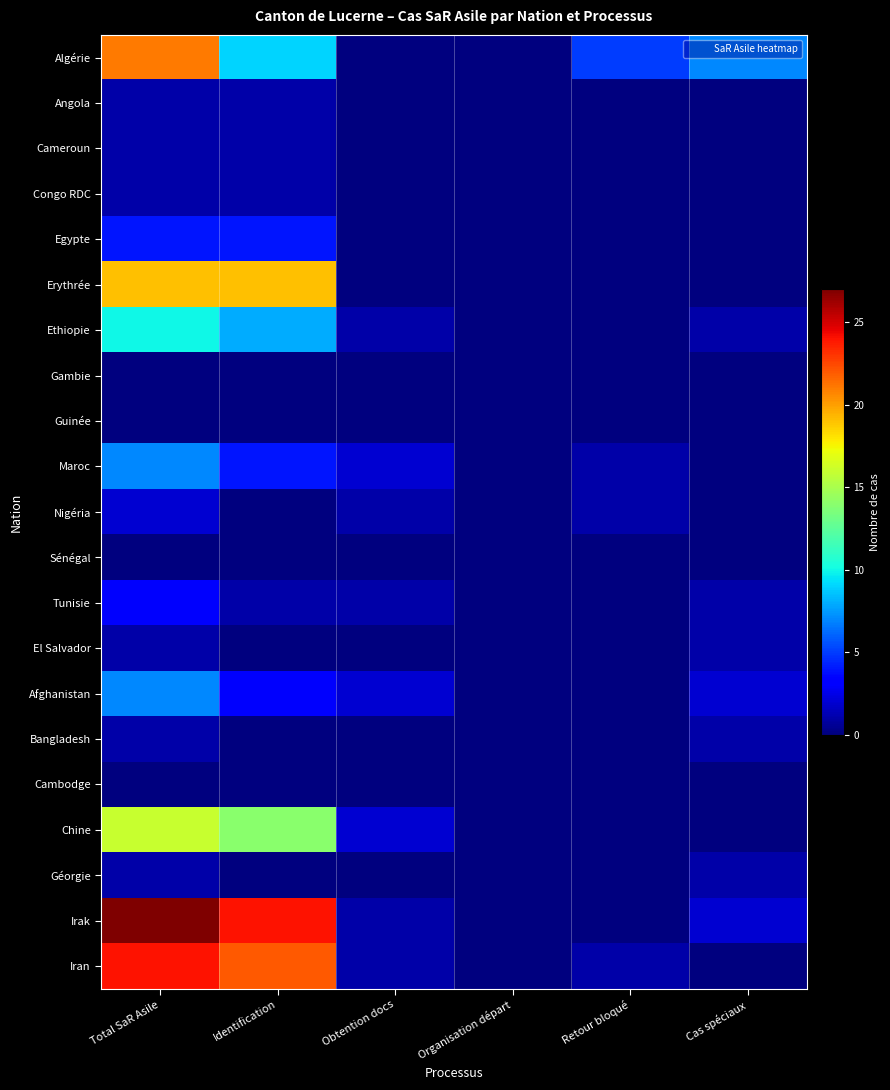

Between Identification and Cas spéciaux, which series saw the biggest shift?

Irak